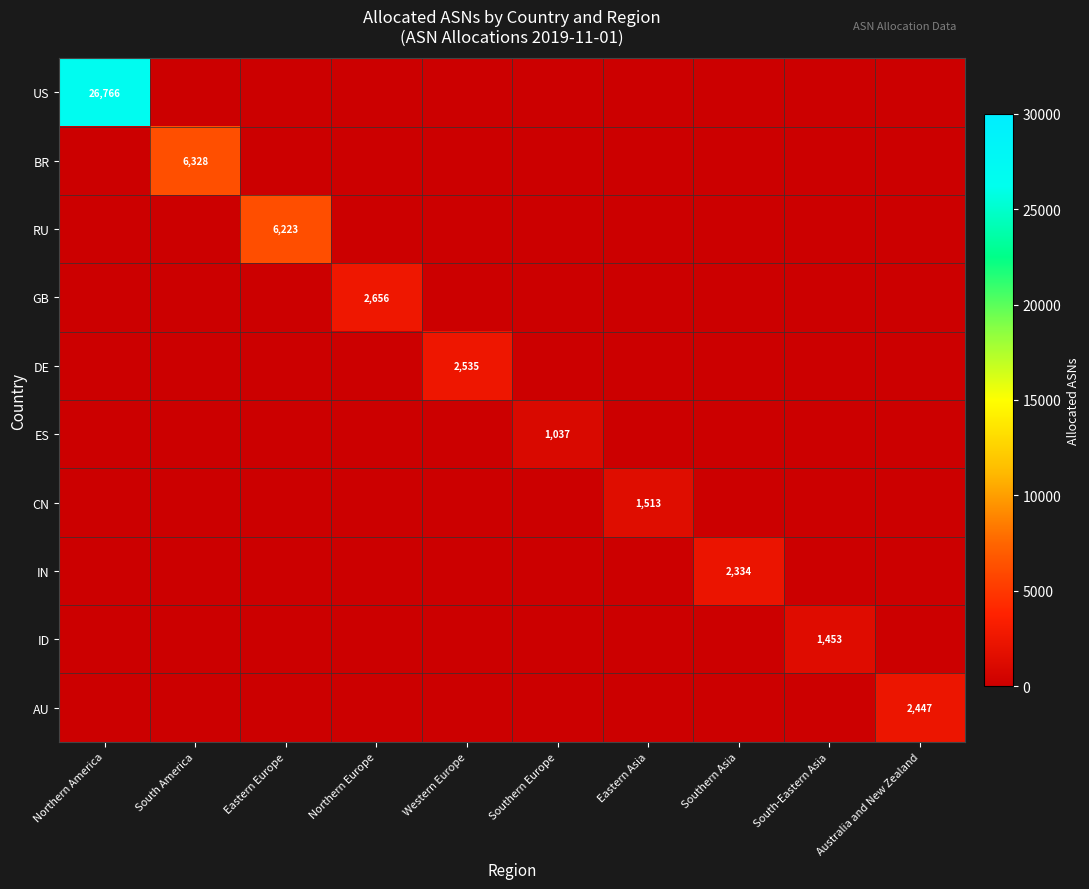

At how many categories does at least one series exceed 23011?

1